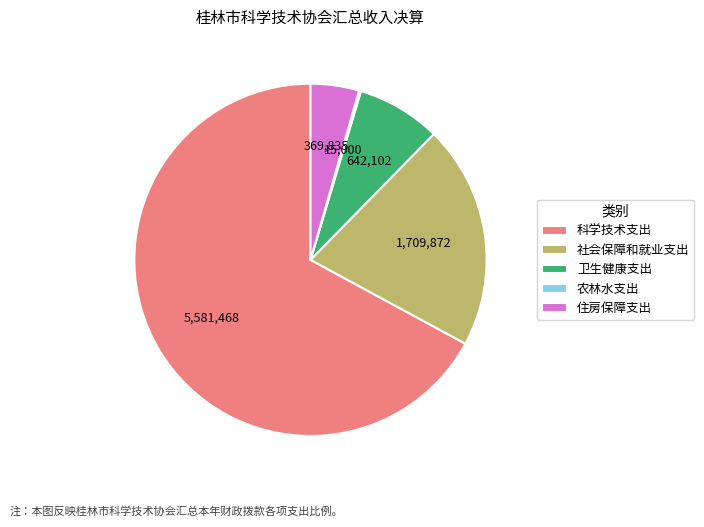

What is the ratio of the value at 卫生健康支出 to the value at 社会保障和就业支出?

0.4